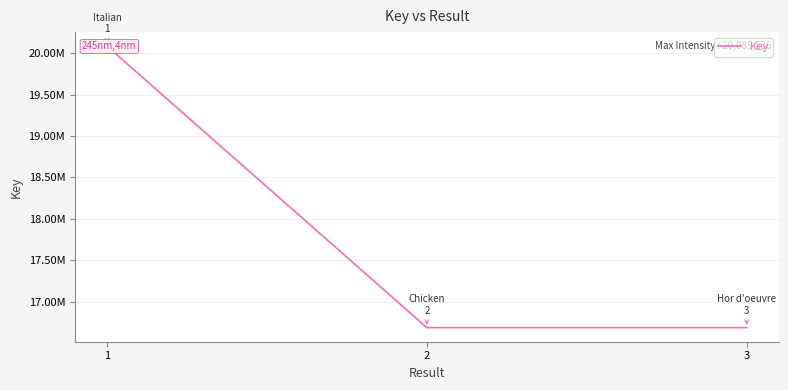

List the labels in order of value, smallest first.

2, 3, 1